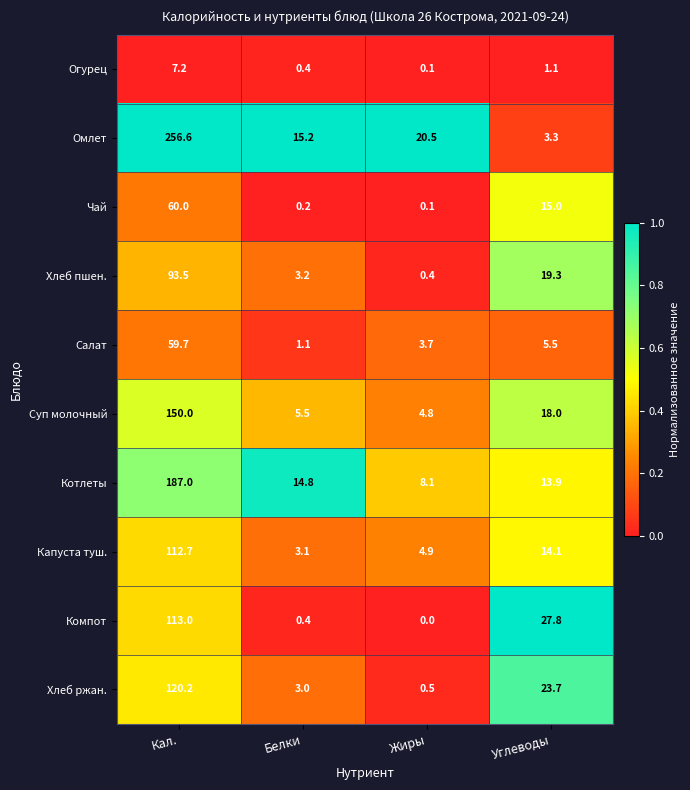

At which category is the sum across all series the highest?

Кал.